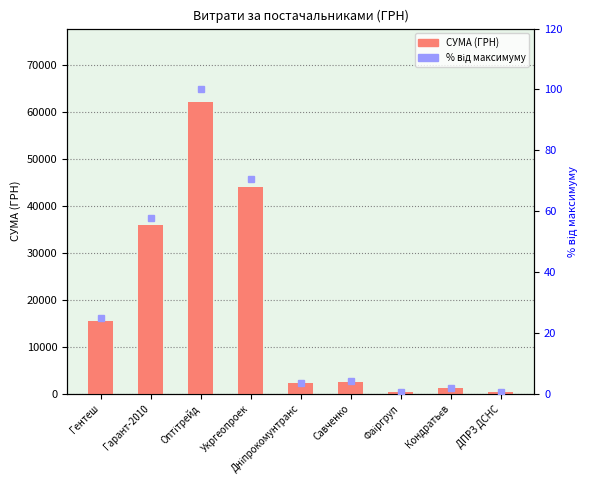

Where is СУМА (ГРН) nearest to the value 31280?

Гарант-2010